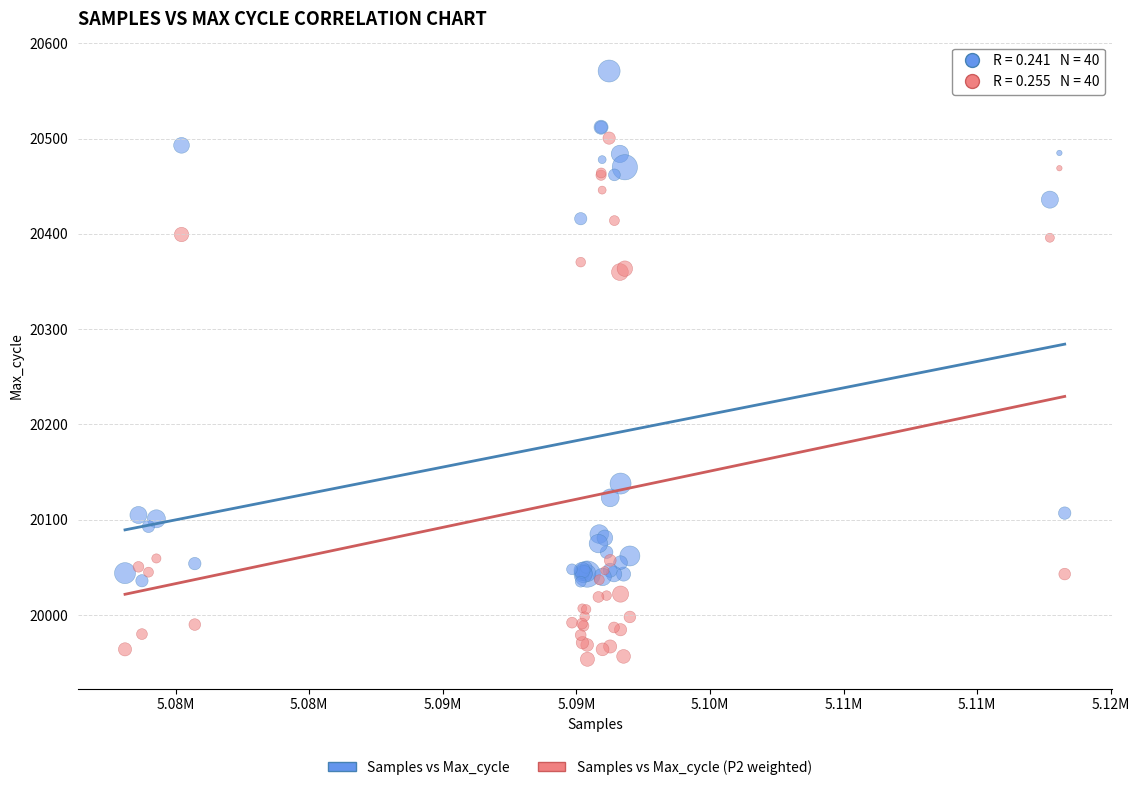

Which series reaches the maximum Y coordinate?

Samples vs Max_cycle